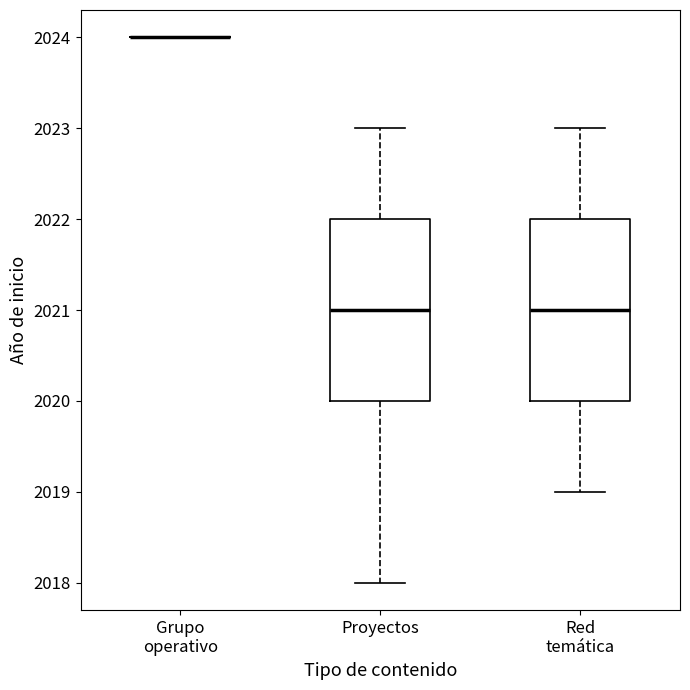

Where does the upper whisker of the box for Proyectos end on the y-axis? The values are not printed on the chart, so give them approximately, as read against the axis.

2023